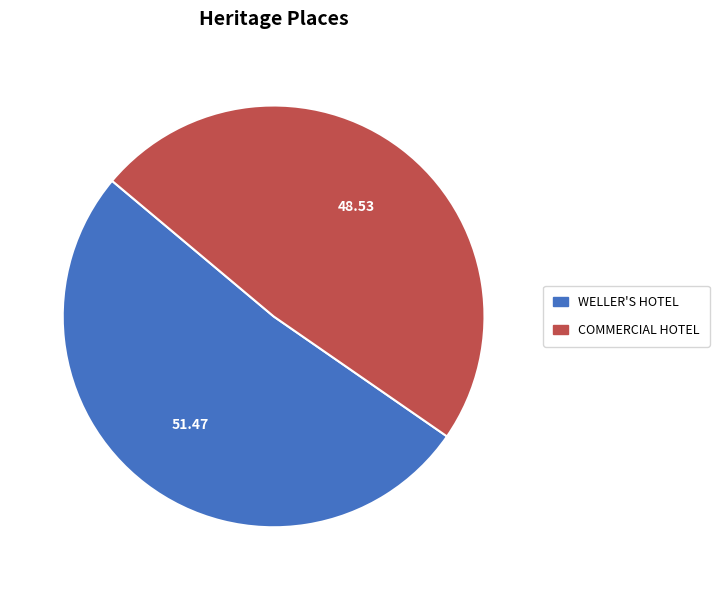

Count the number of slices in the pie.

2